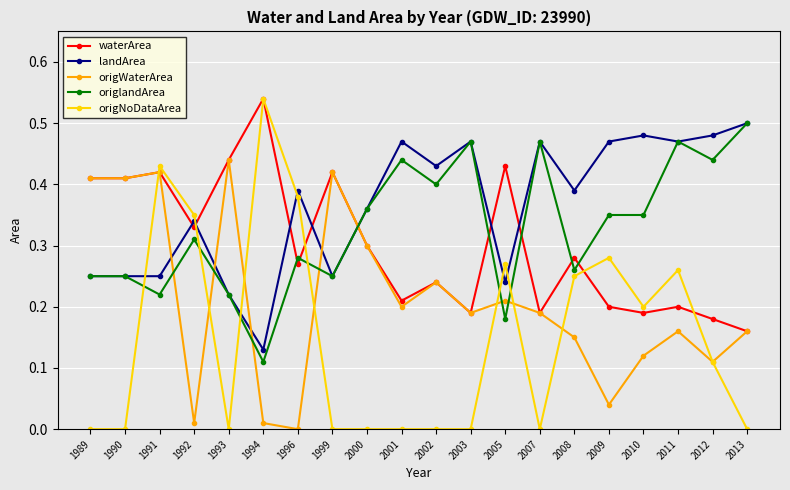

Where is the first local maximum for origWaterArea?

1991